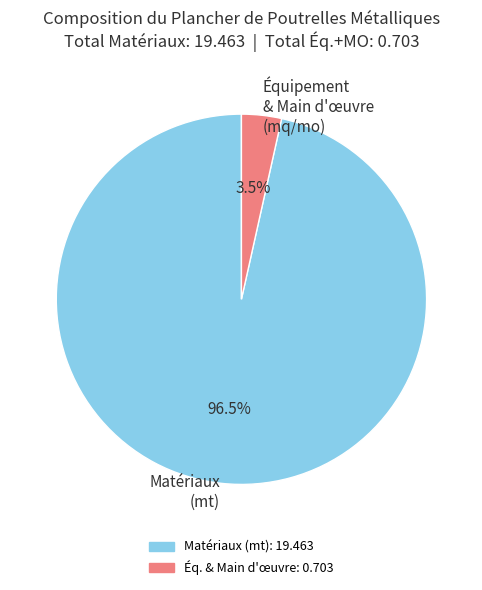

To the nearest percent, what is the difference between the largest and smallest slice percentages?

93%